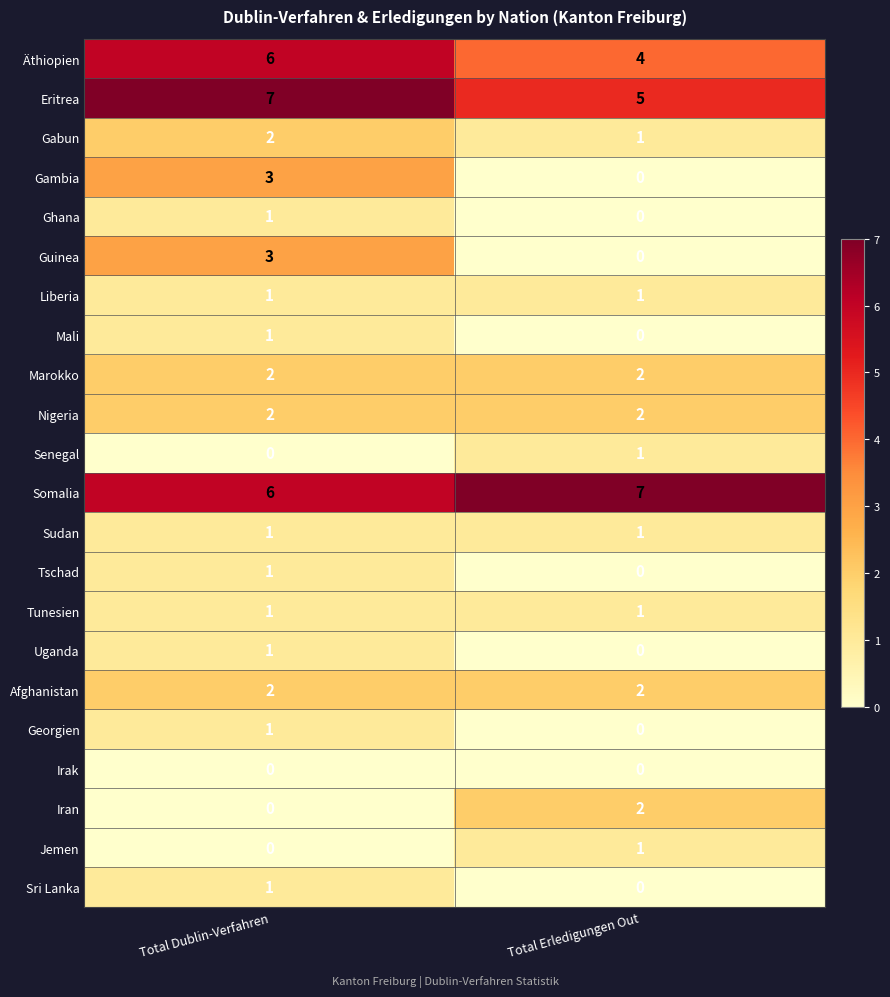

What is the difference between the maximum and minimum values in the Guinea series?

3